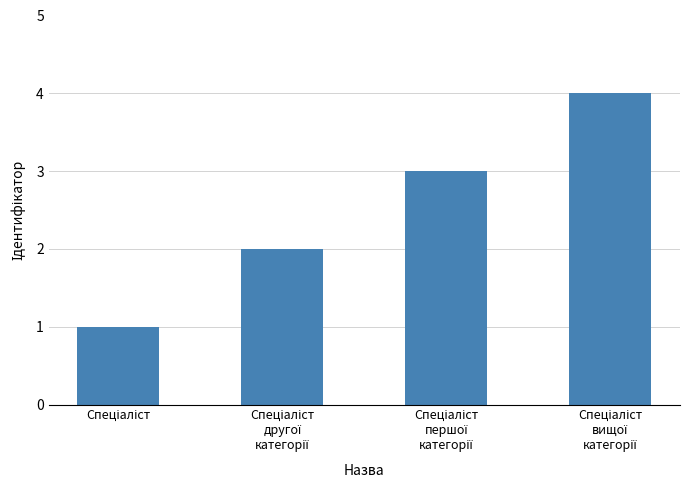

Does the chart contain any negative values?

No